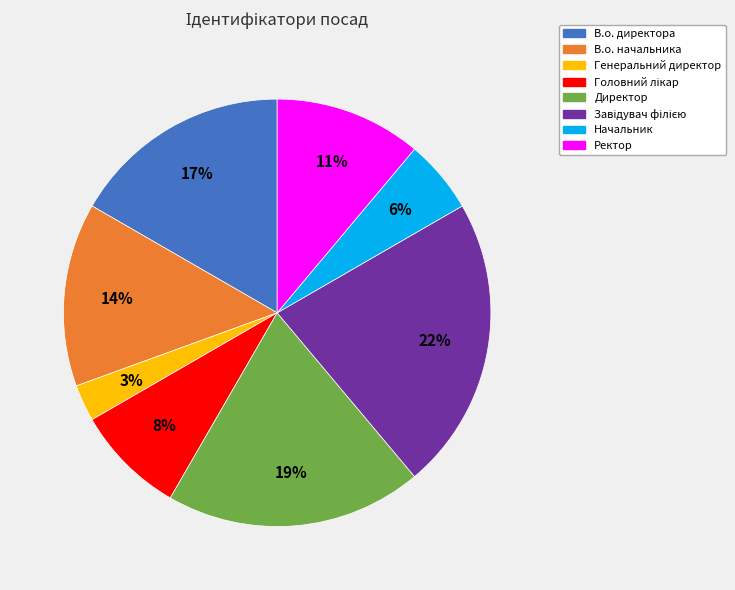

How many segments does this pie chart have?

8